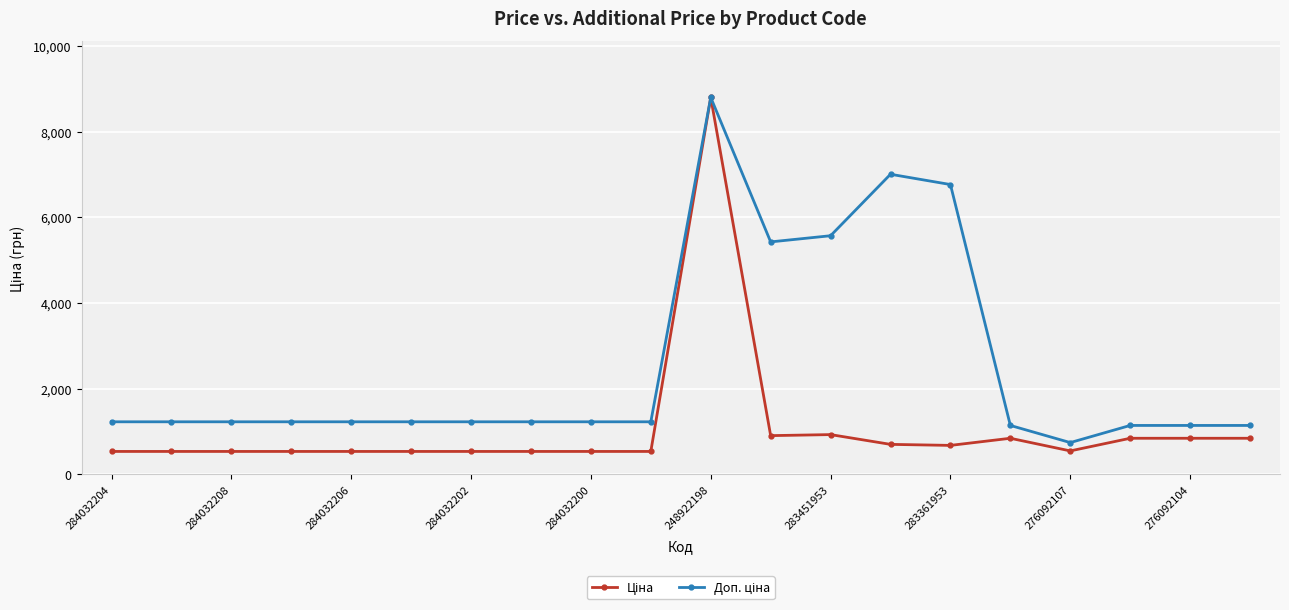

At how many categories does at least one series exceed 6194?

3